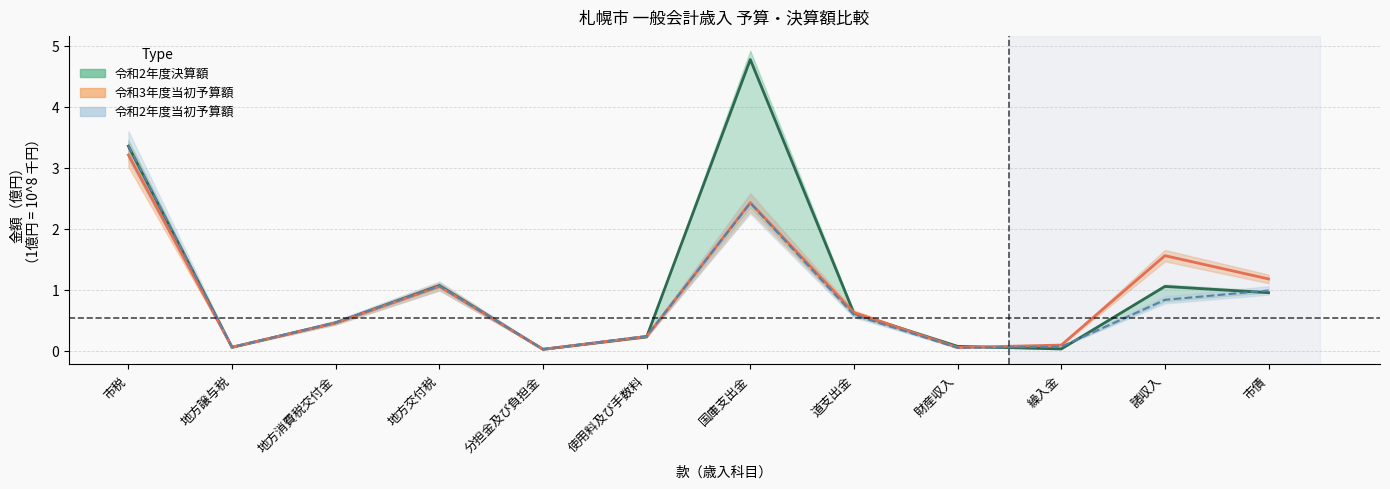

Which category has the highest value across all series?

国庫支出金